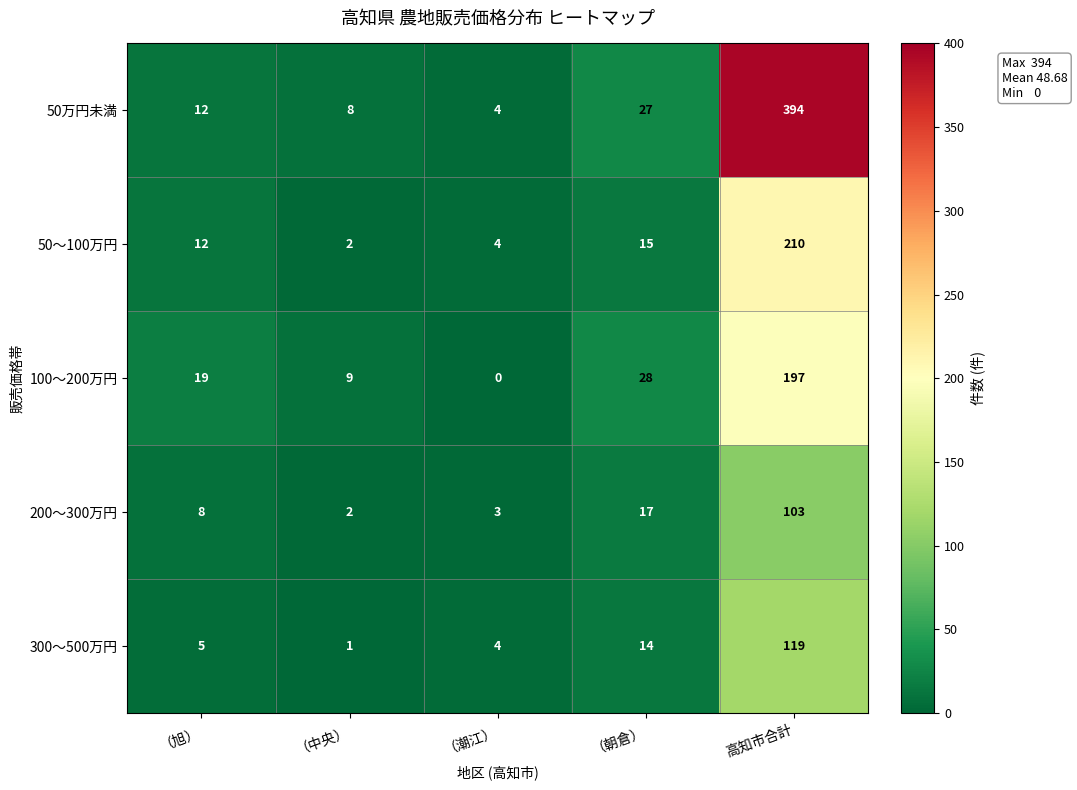

Which series has the largest range (max minus min)?

50万円未満